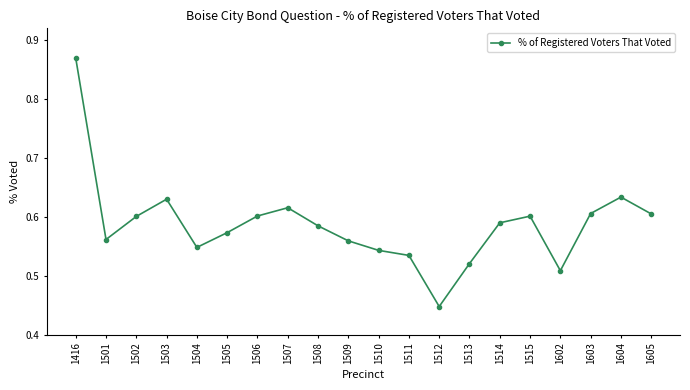

At which category does the chart reach its minimum across all series?

1512